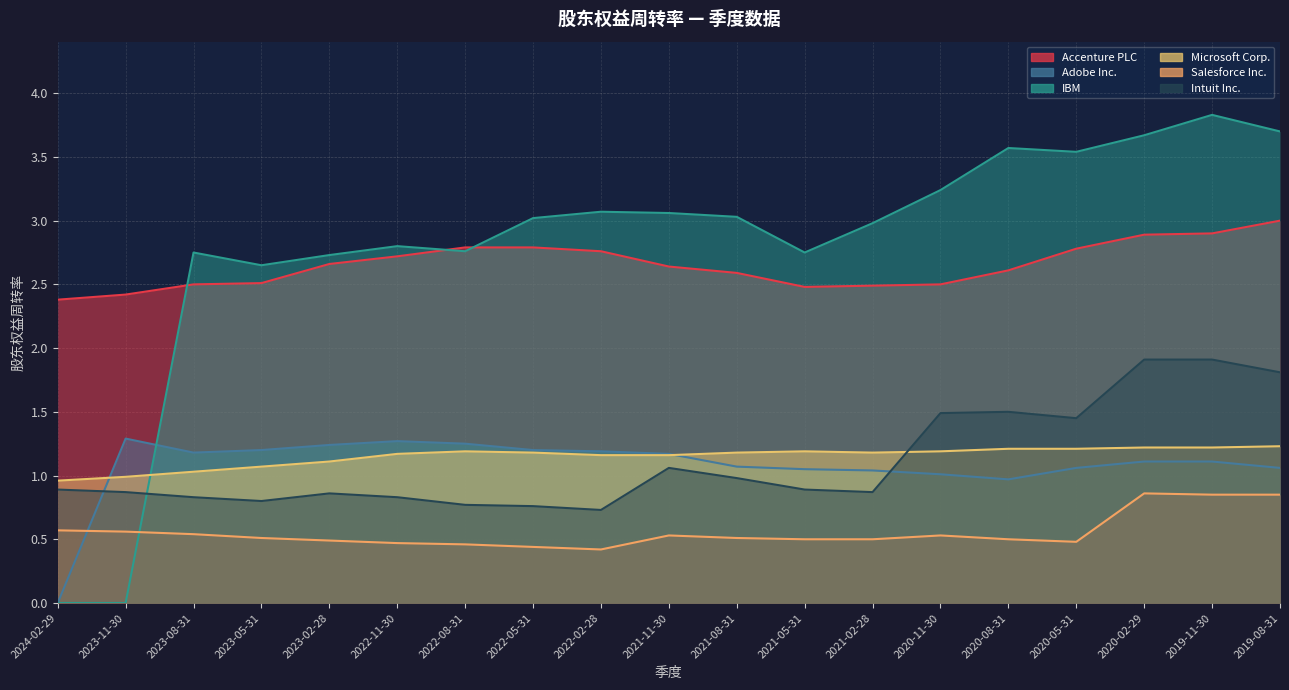

What is the value of the Microsoft Corp. point at the 9th from the left?

1.2